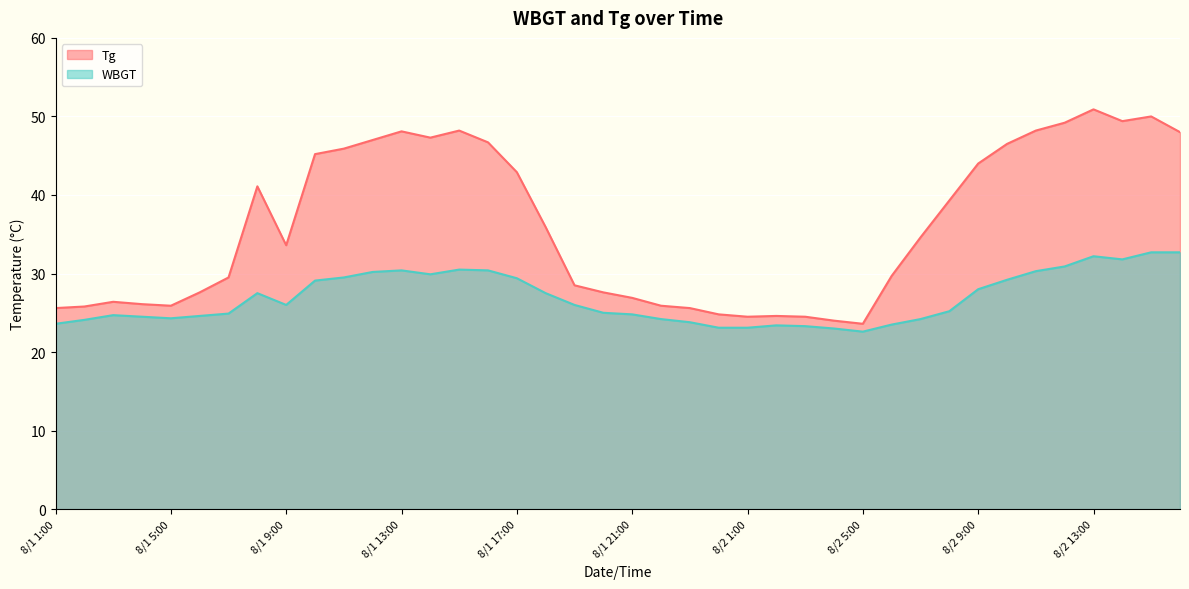

Between 8/1 9:00 and 8/1 19:00, which series saw the biggest shift?

Tg